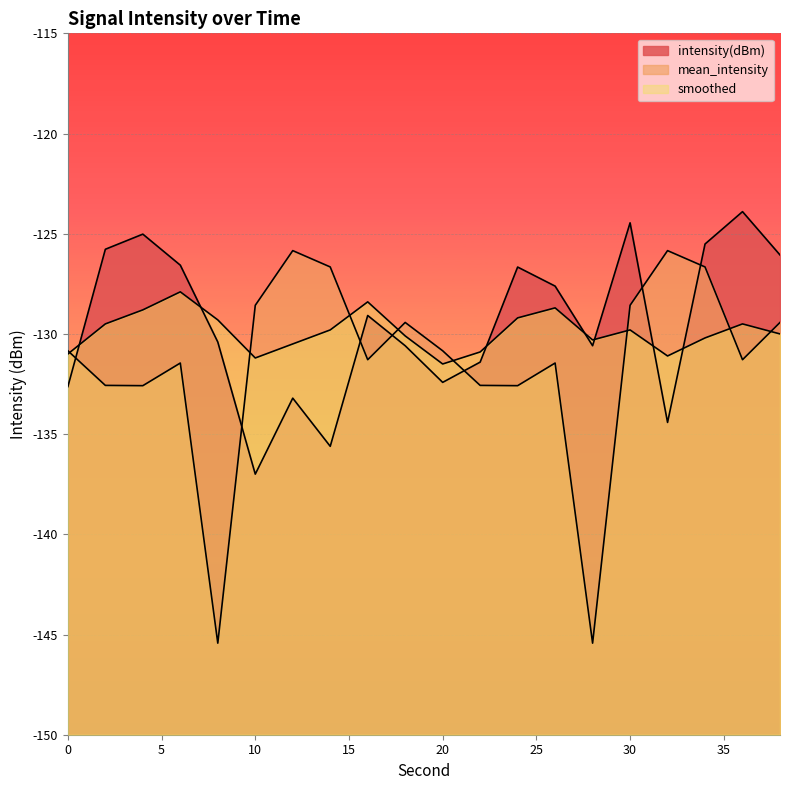

True or false: intensity(dBm) has more than 0 points higher than both neighbors.

True